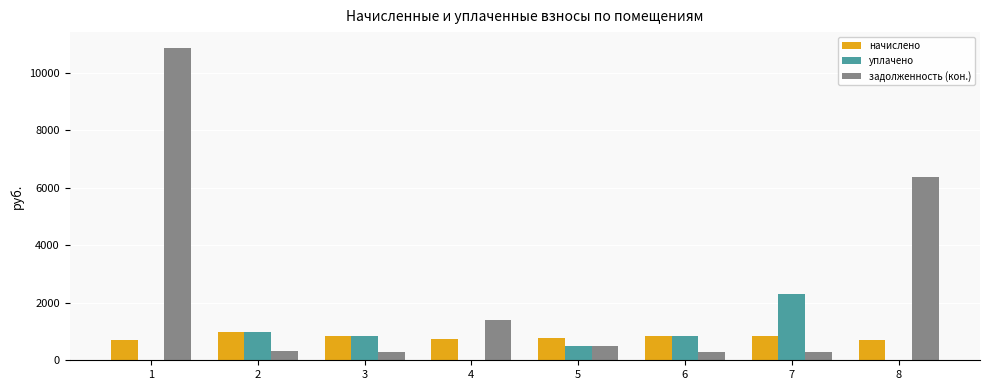

What is the sum of the уплачено values at 2 and 6?

1820.9